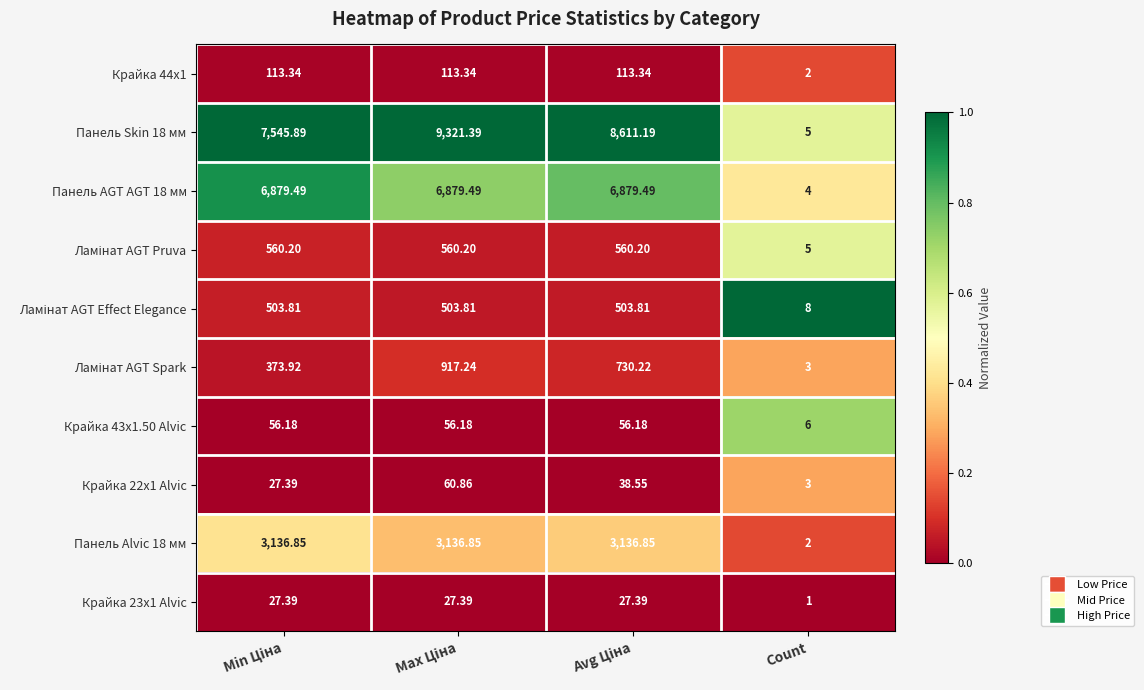

Count the number of categories in the chart.

4